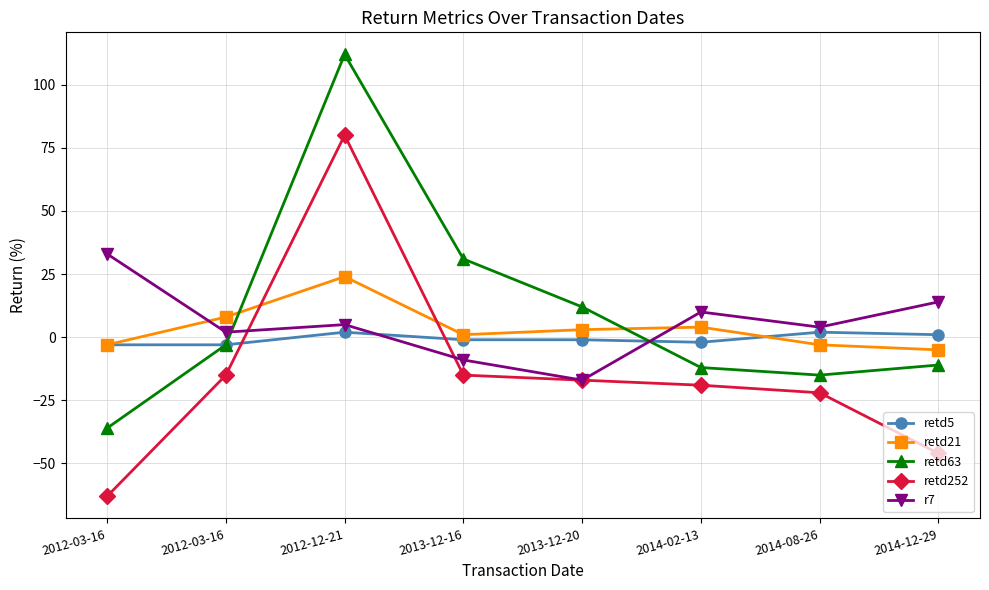

How many values in the retd252 series exceed -17?

3